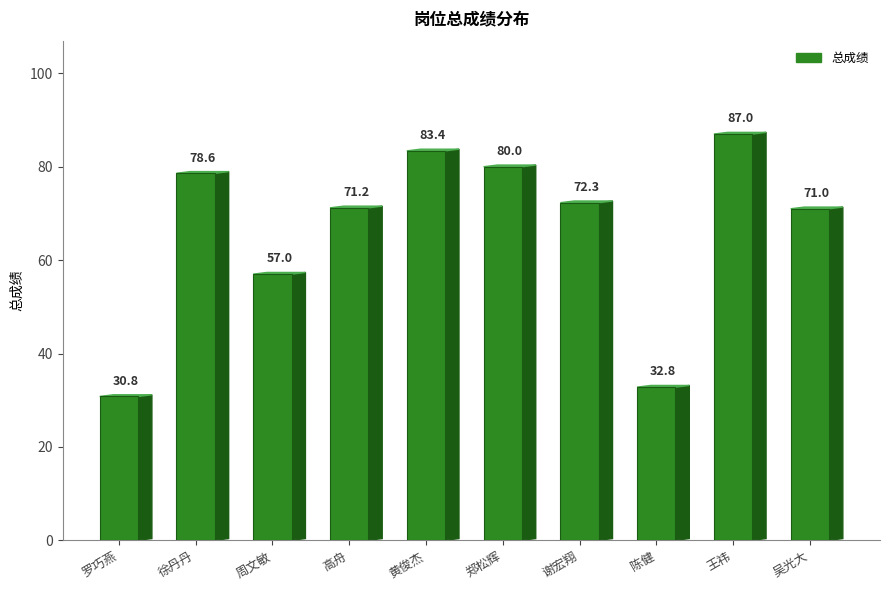

What is the minimum value shown in the chart?

30.8